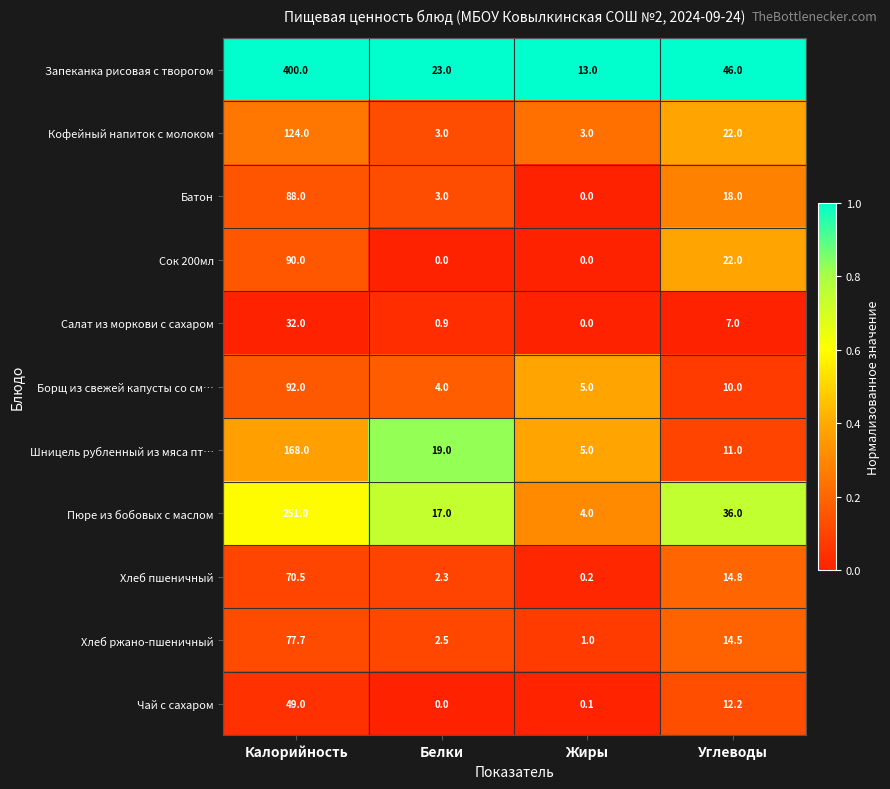

At which category is the sum across all series the highest?

Калорийность